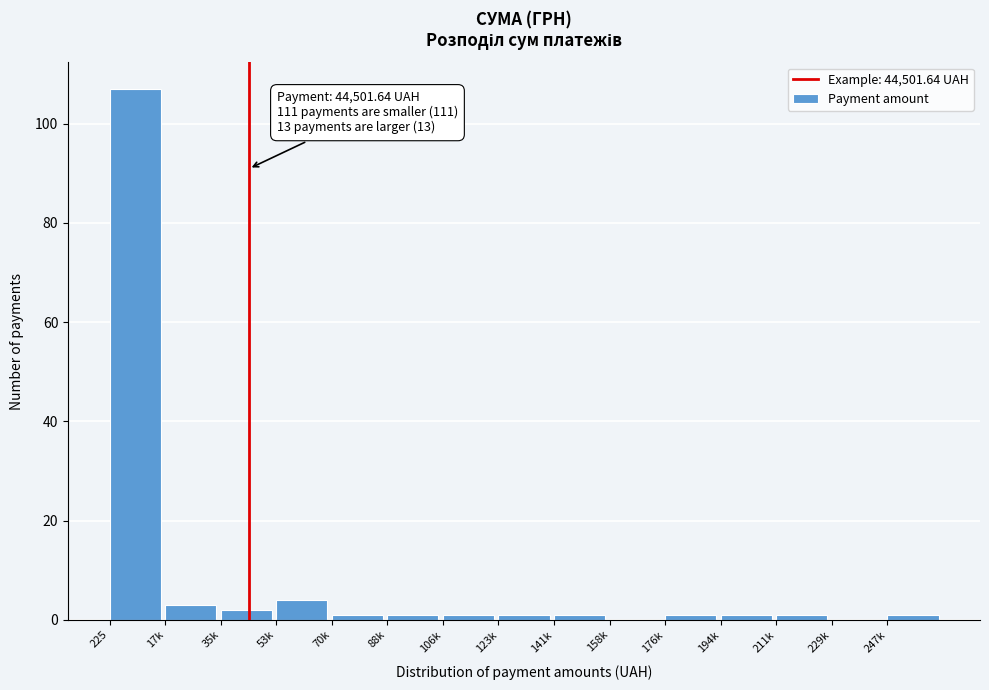

Reading left to right, list all the values displayed in this chart.

225=107	17k=3	35k=2	53k=4	70k=1	88k=1	106k=1	123k=1	141k=1	158k=0	176k=1	194k=1	211k=1	229k=0	247k=1